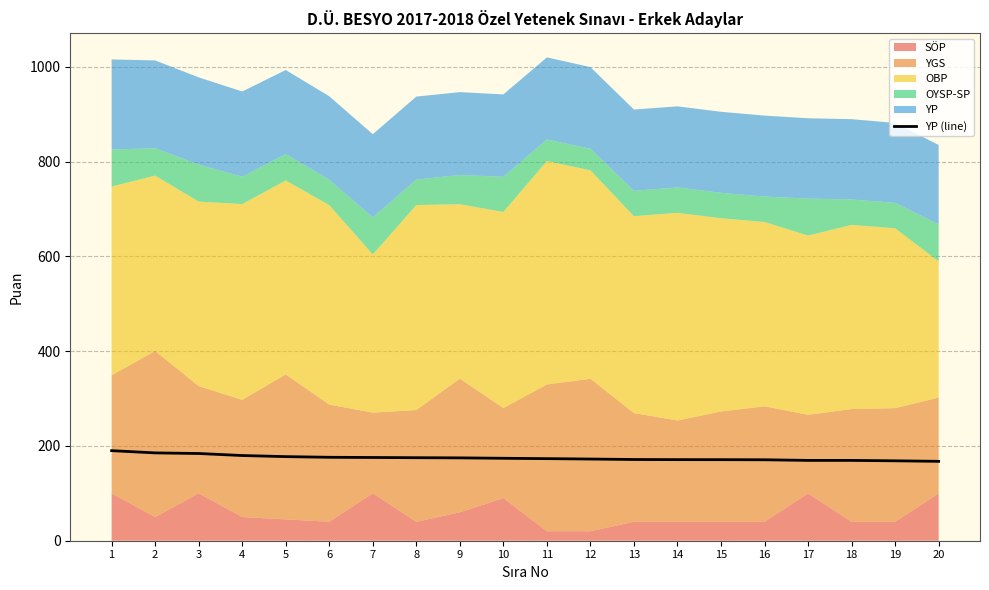

What is the lowest value of the YP (line) series?

167.5